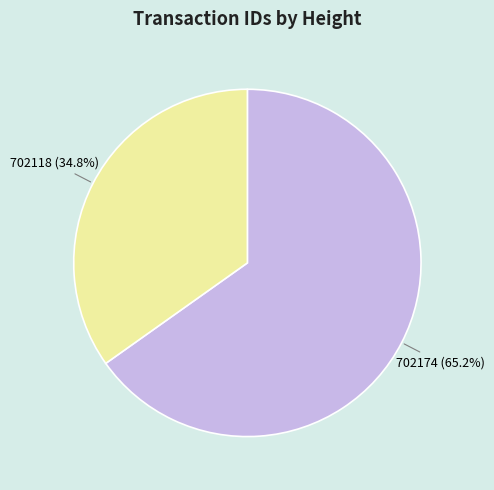

Is 702118 the majority of the pie?

No